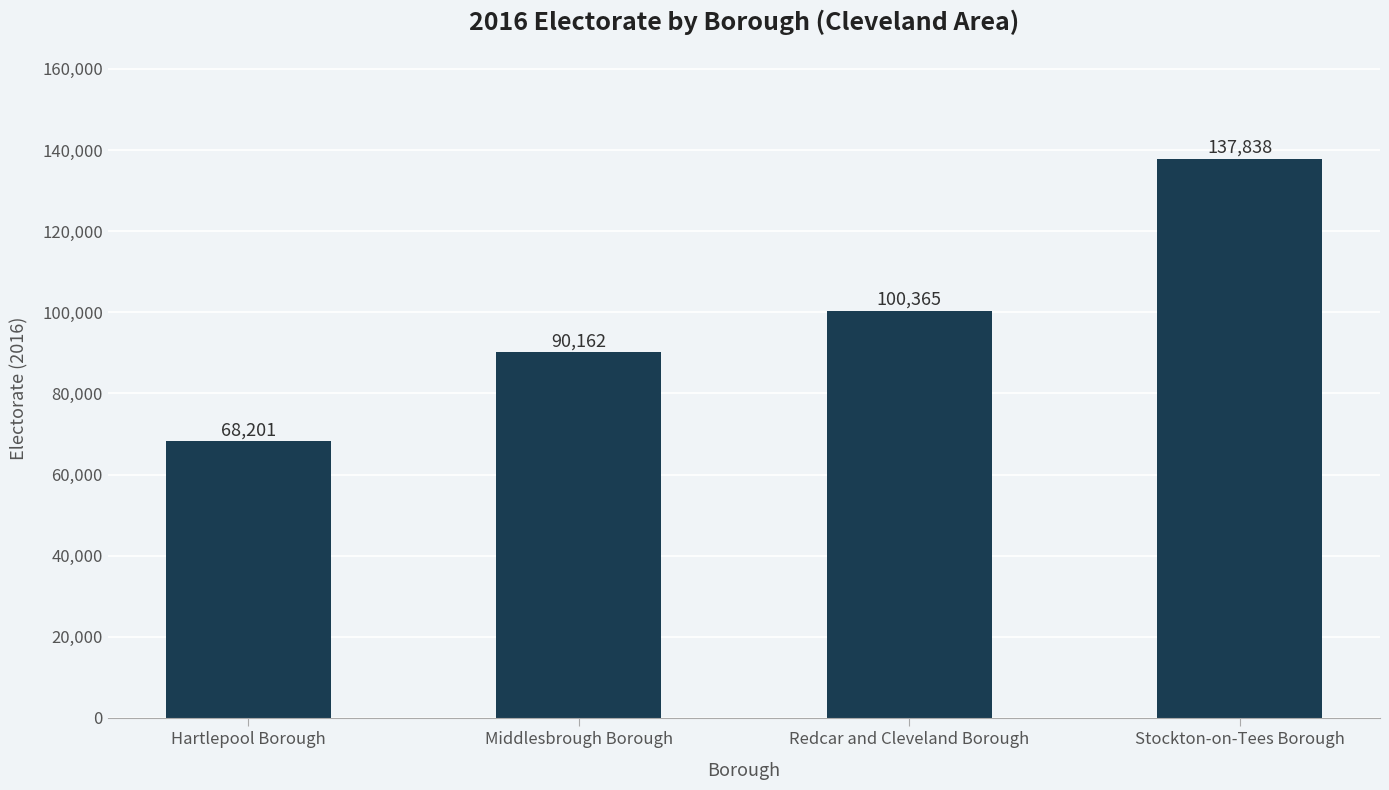

List the labels in order of value, largest first.

Stockton-on-Tees Borough, Redcar and Cleveland Borough, Middlesbrough Borough, Hartlepool Borough